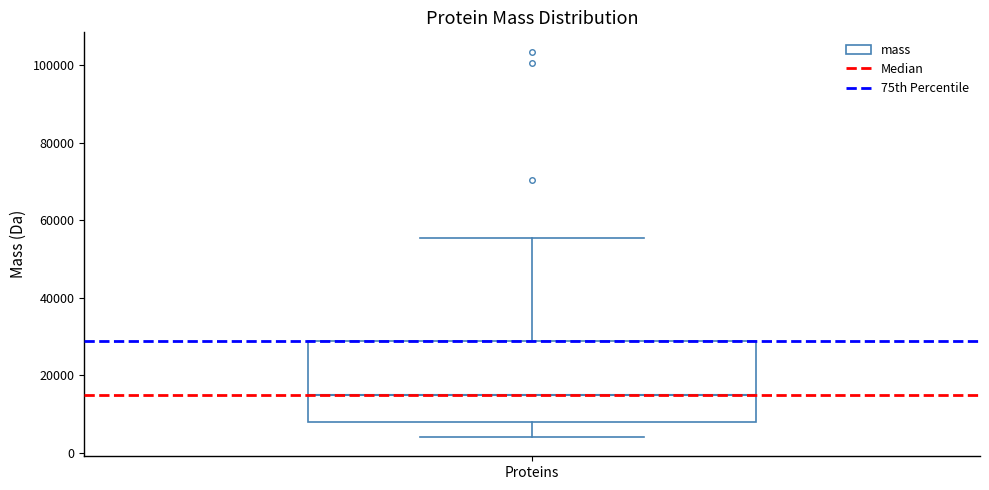

Read this box plot against the y-axis: the position of the median line, the range covered by the box, and the ends of both whiskers. The values are not printed on the chart, so give them approximately, as read against the axis.

median 14000, box 8000 to 28000, whiskers 4000 to 56000